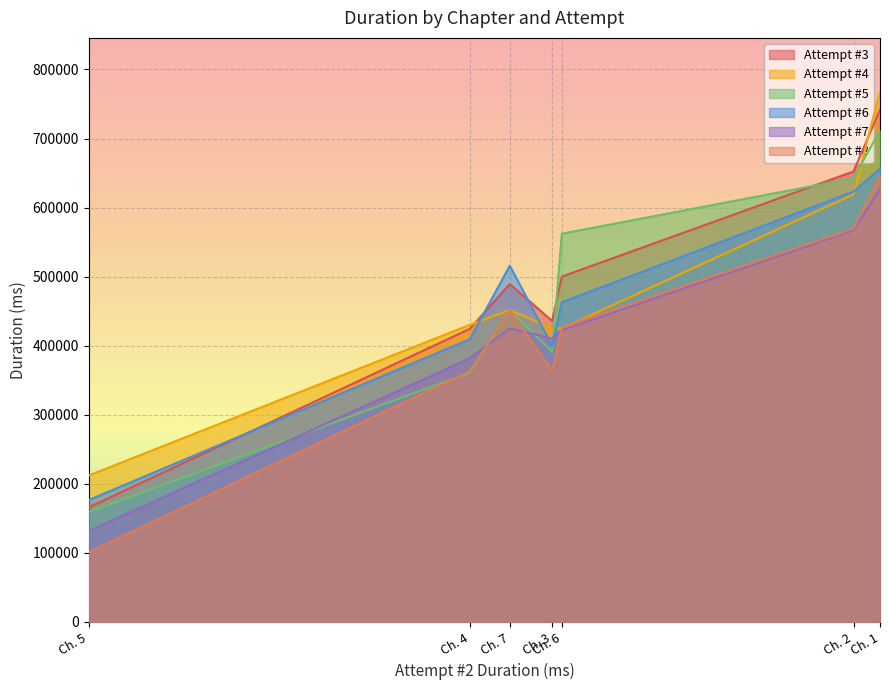

What is the minimum value for Attempt #7?

131628